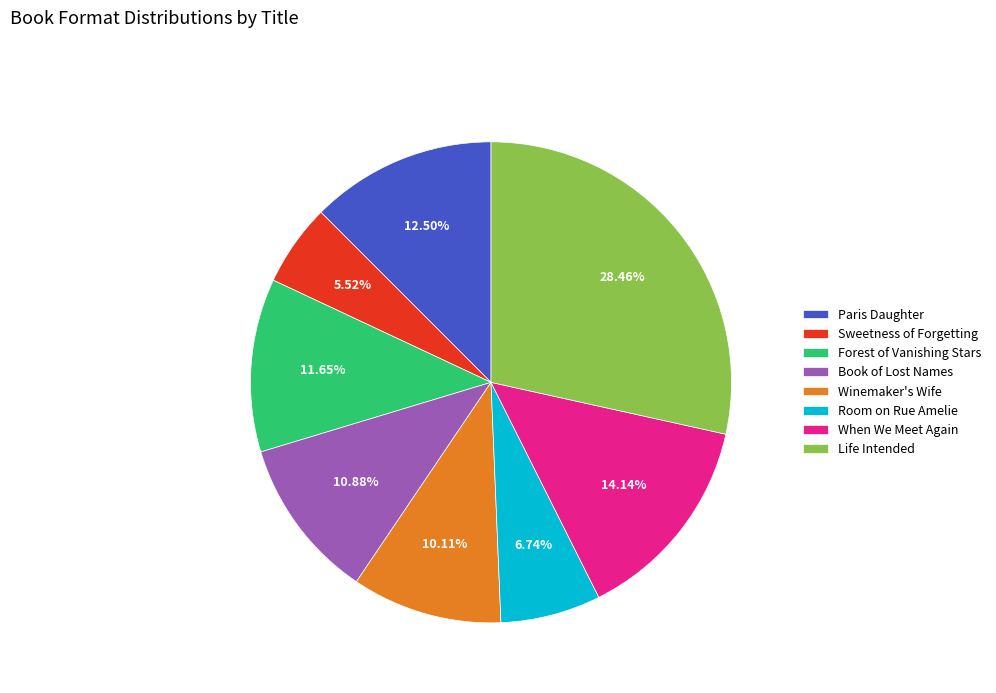

Do Room on Rue Amelie and When We Meet Again together represent more than half of the pie?

No